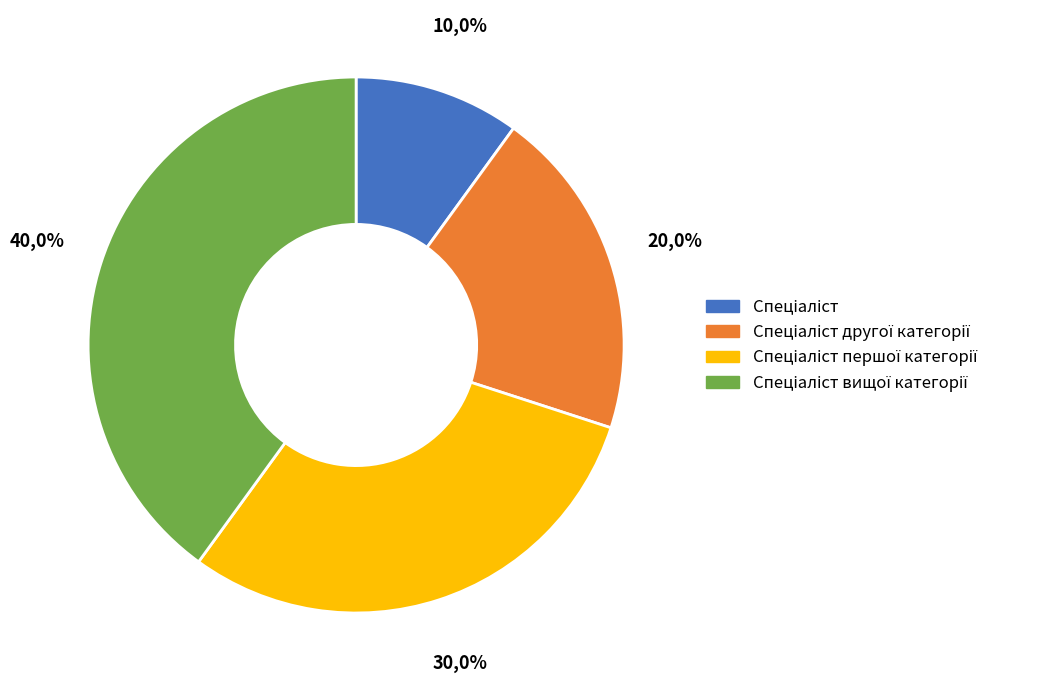

How many slices are in this pie chart?

4